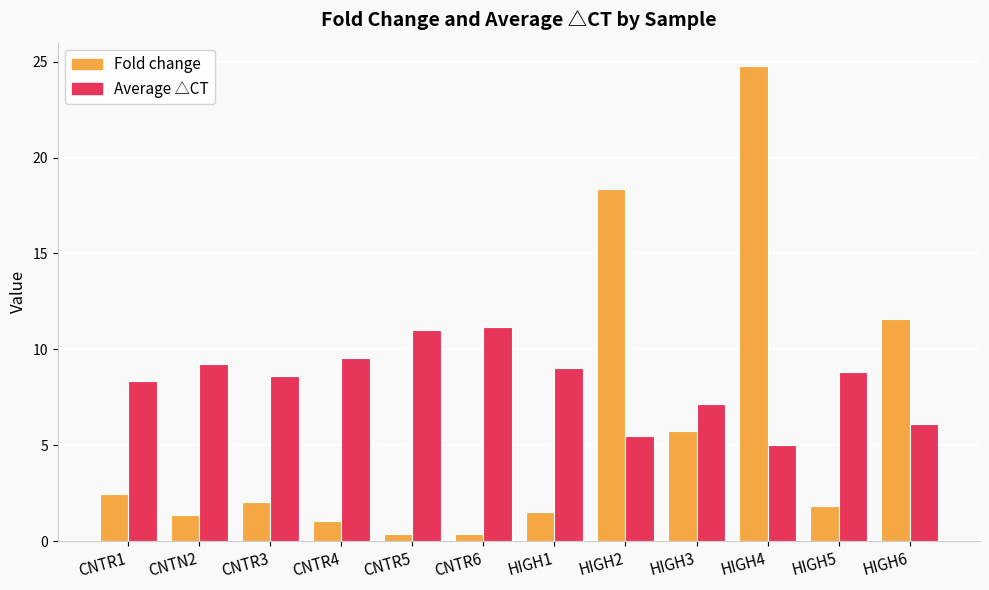

Is the value of Fold change at HIGH2 greater than the value of Average △CT at CNTR3?

Yes